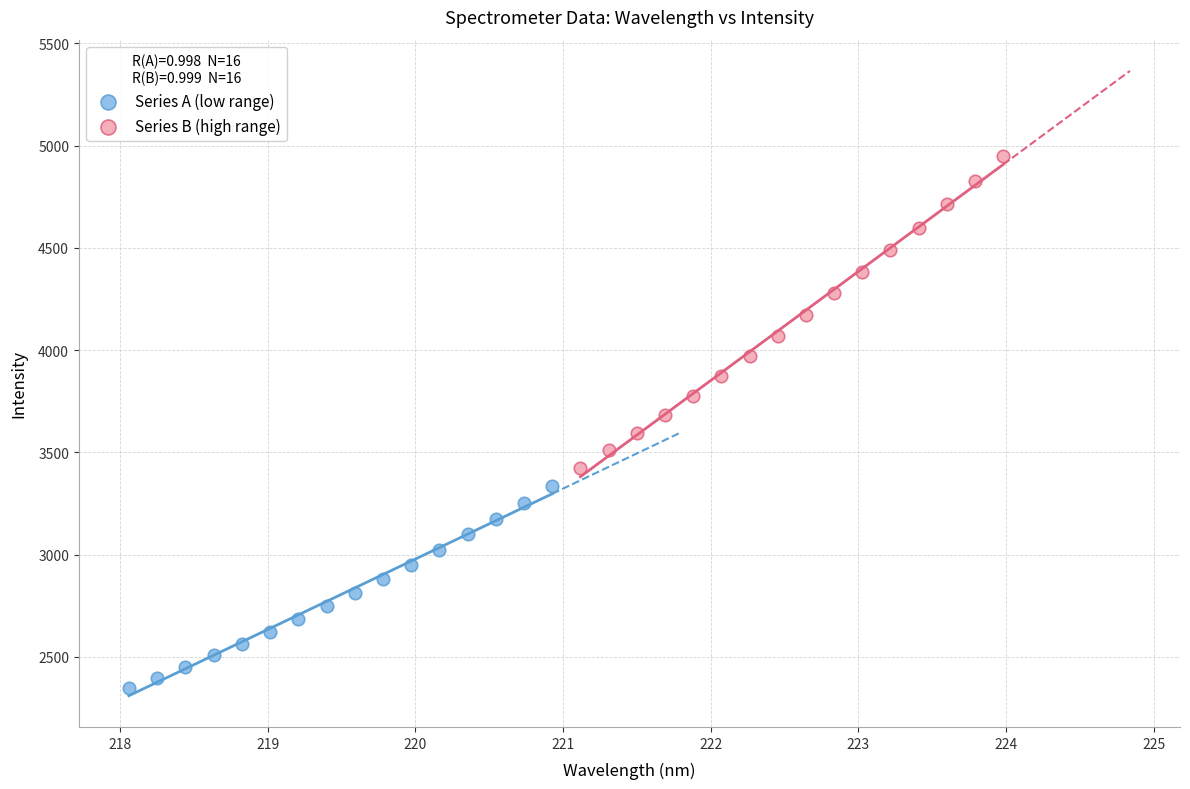

Which series reaches the minimum Y coordinate?

Series A (low range)